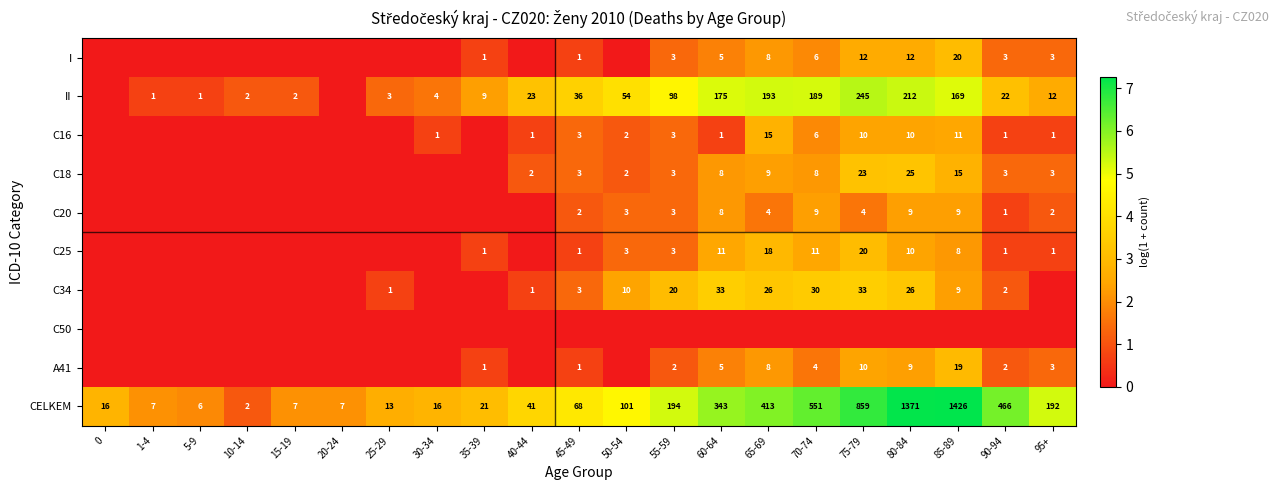

What is the difference between the CELKEM values at 70-74 and 90-94?

85